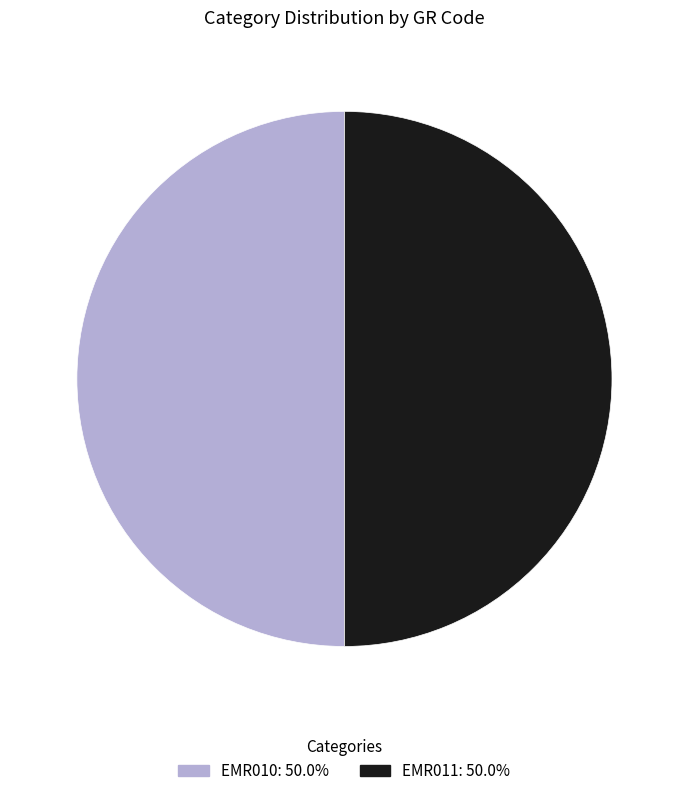

Approximately how many times larger is the value at EMR011 compared to EMR010?

1.0